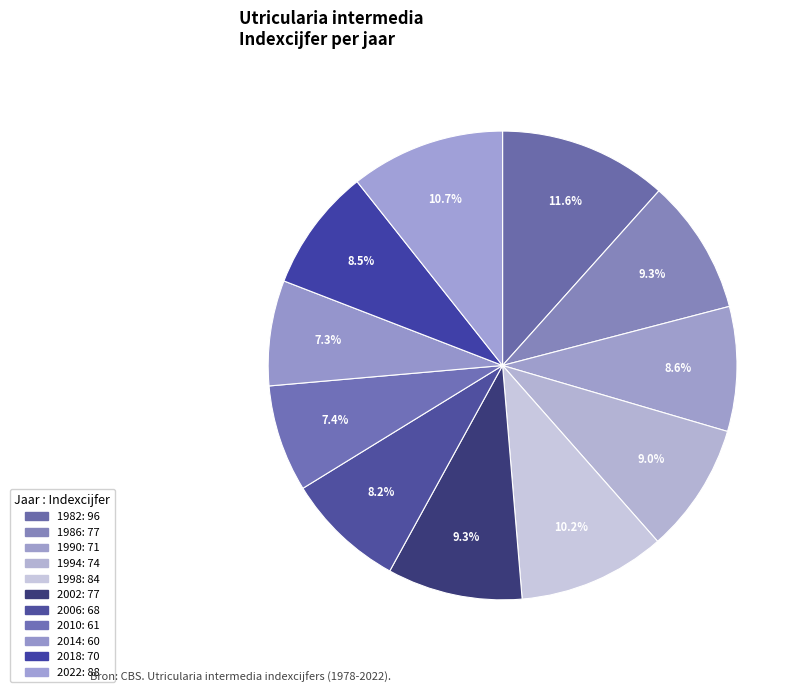

Is it true that 1990 is 22% of the pie?

False